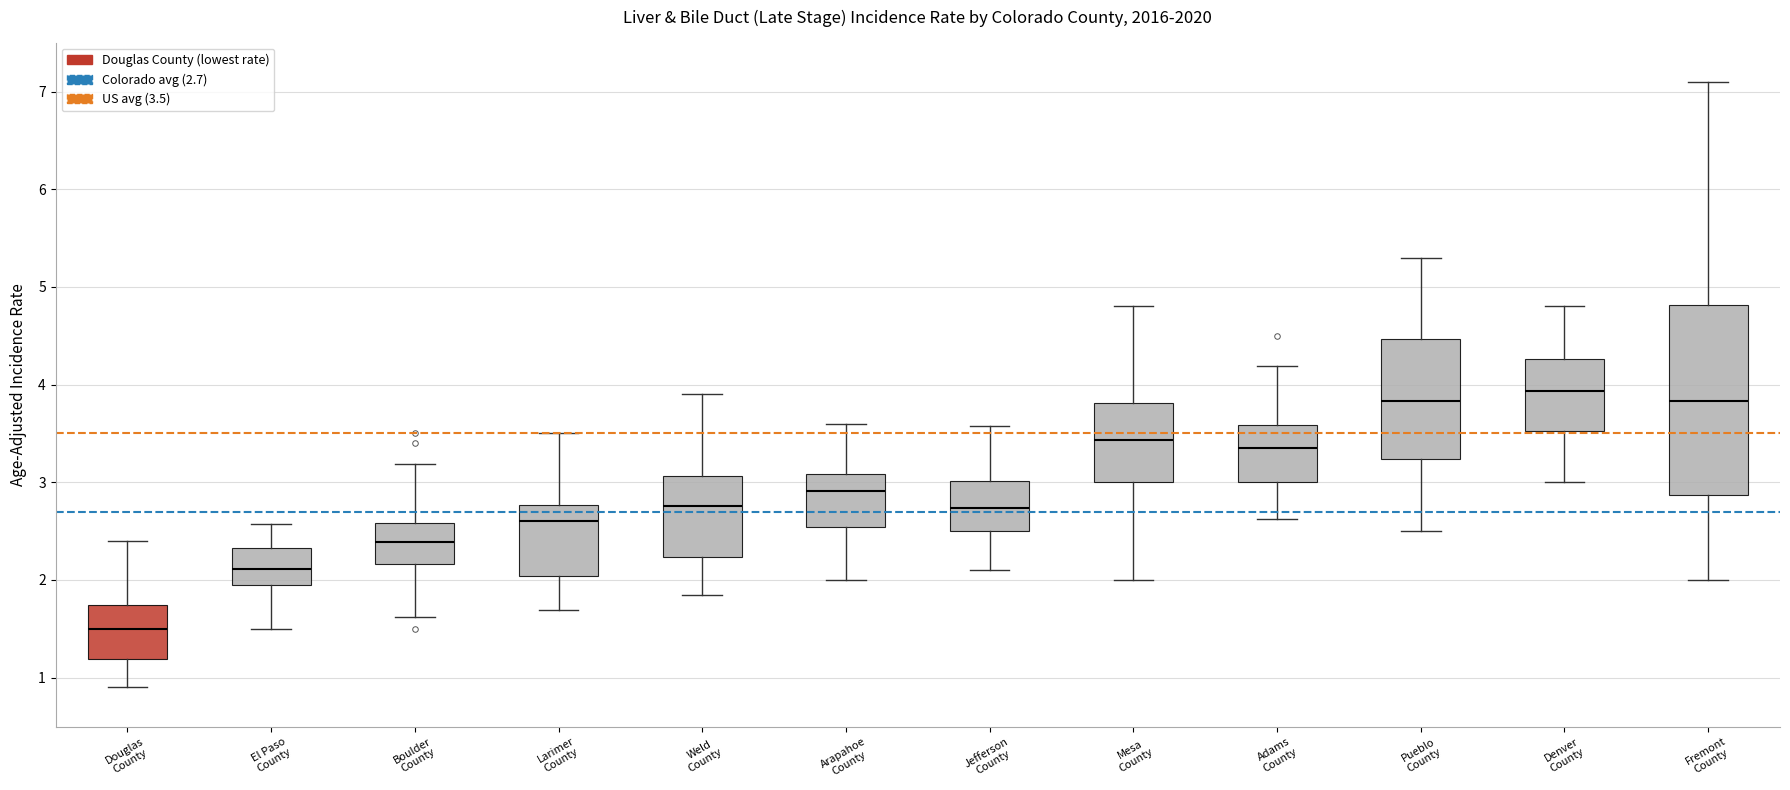

Where is the upper edge of the box for El Paso County on the y-axis? The values are not printed on the chart, so give them approximately, as read against the axis.

2.3